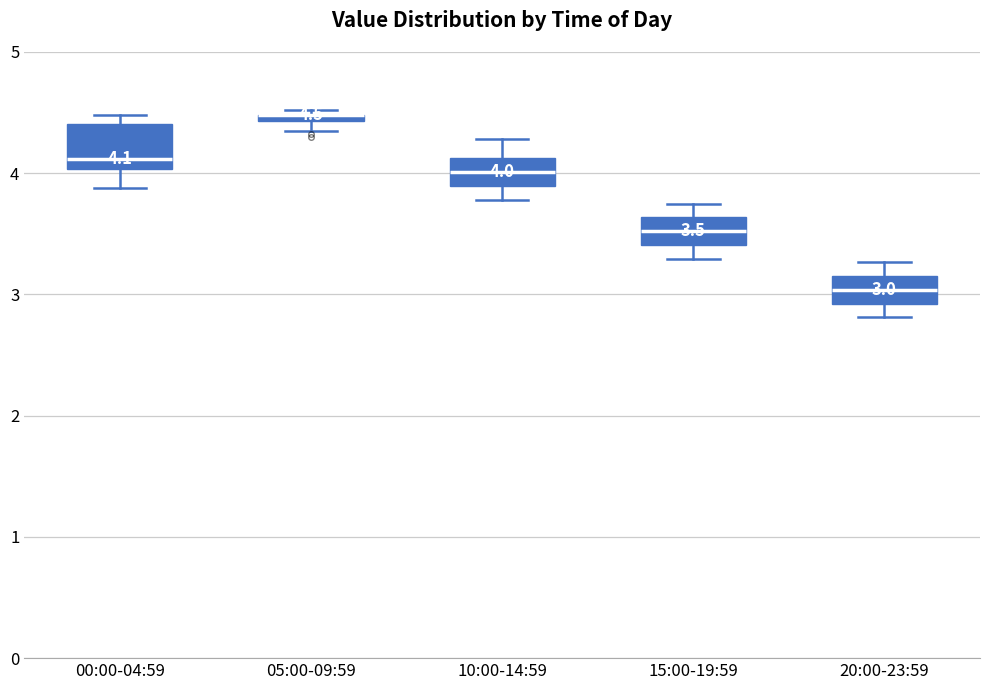

Which box is the tallest, from its lower edge to its upper edge?

00:00-04:59